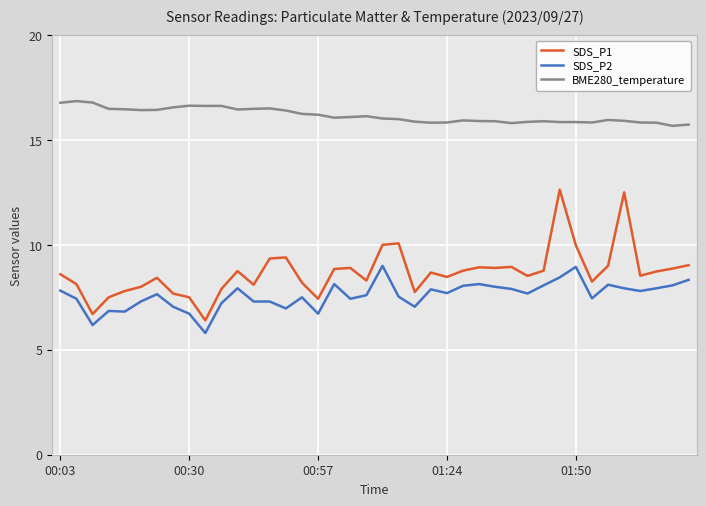

What is the maximum value for SDS_P1?

12.6